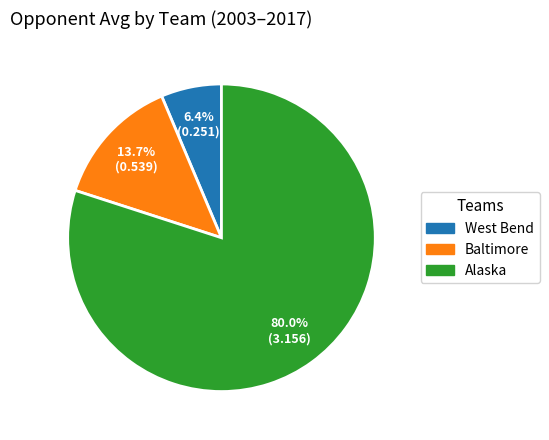

Does any single category account for the majority?

Yes